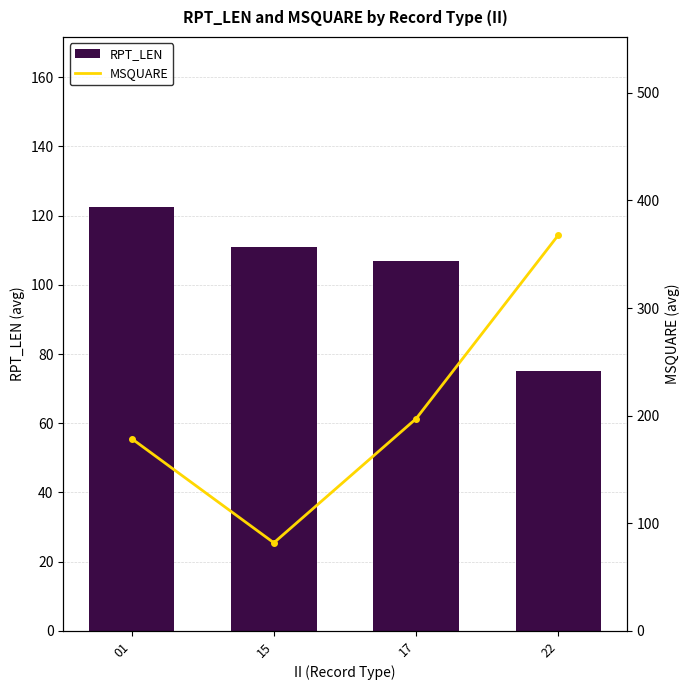

What is the difference between the maximum and minimum values in the MSQUARE series?

286.1